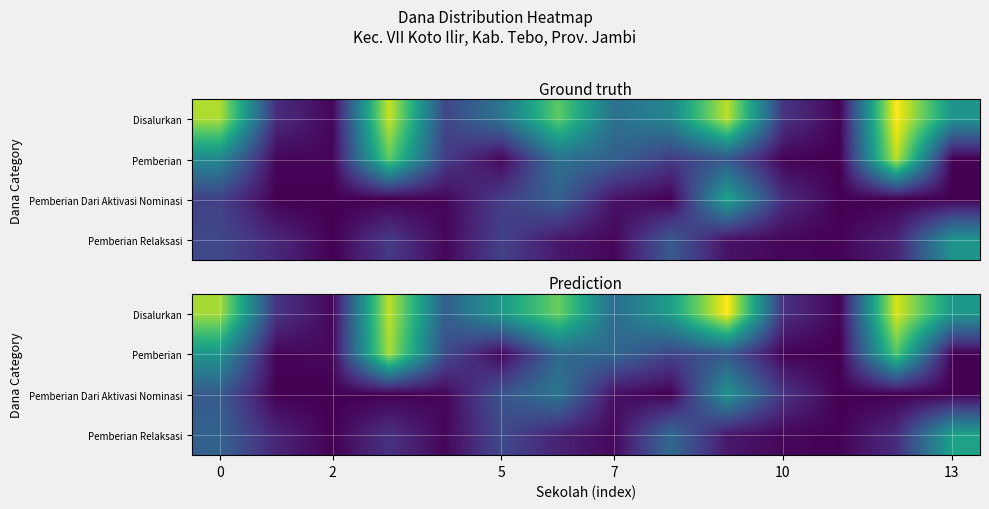

Which category has the lowest value across all series?

11